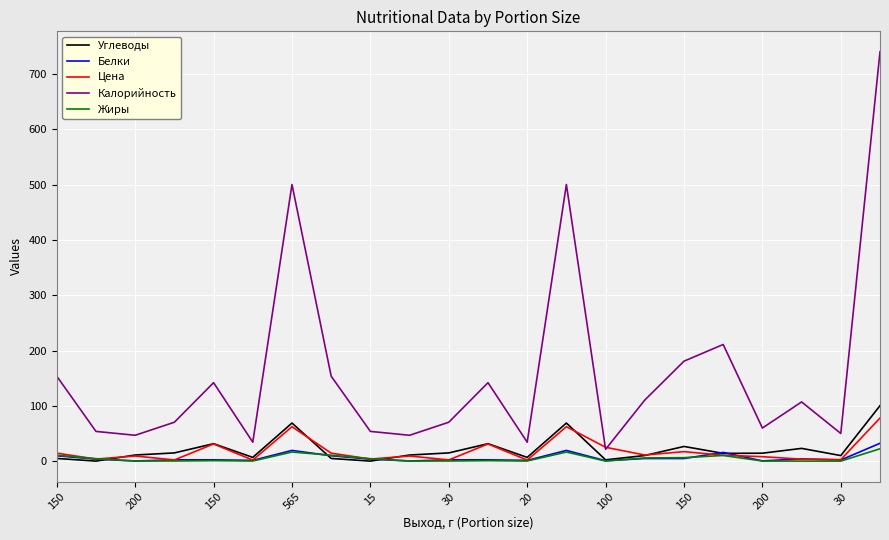

True or false: Углеводы and Калорийность cross at least once.

False